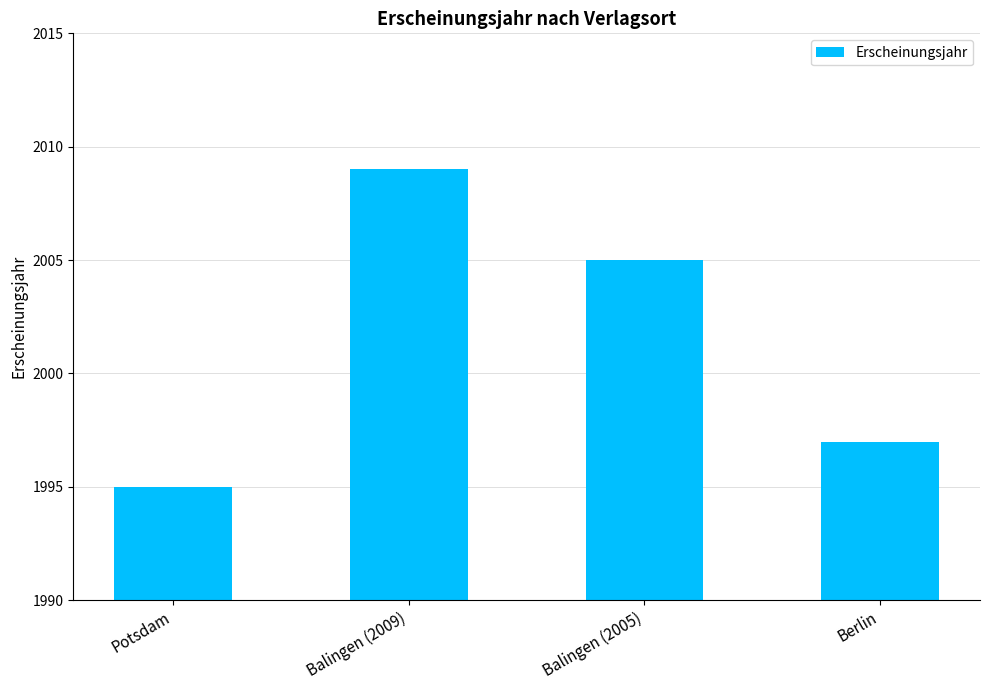

Reading left to right, list all the values displayed in this chart.

Potsdam=1995	Balingen (2009)=2009	Balingen (2005)=2005	Berlin=1997